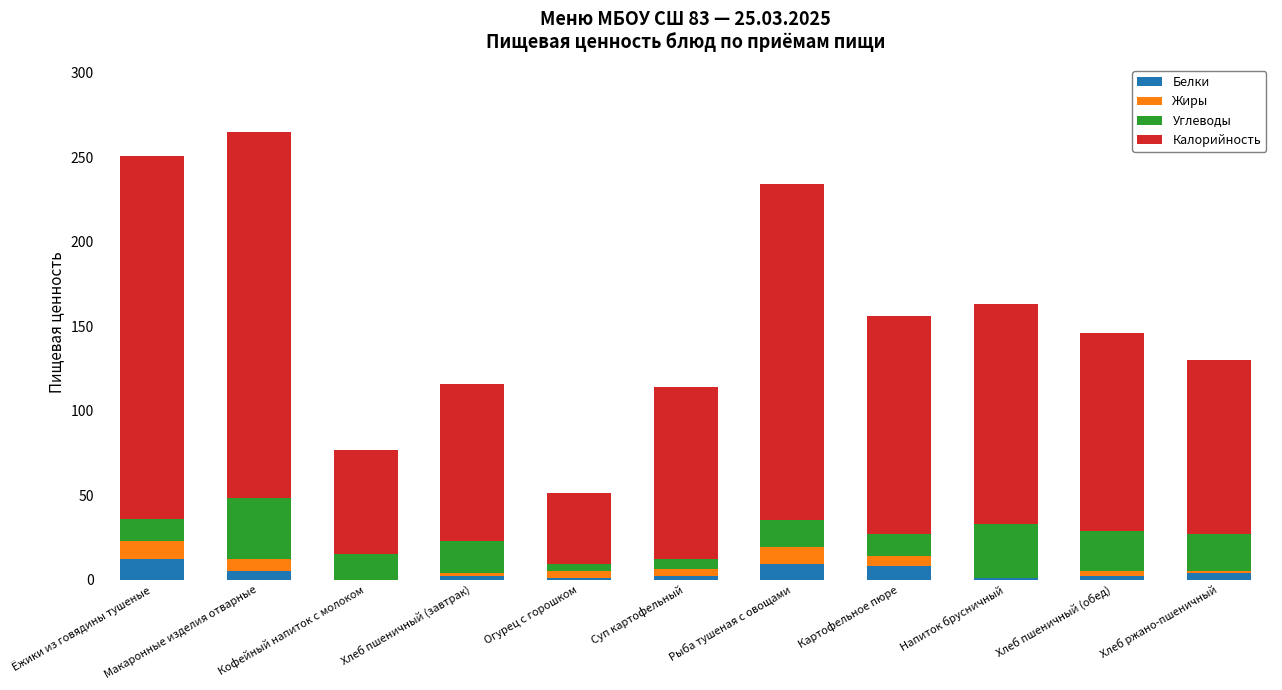

What is the highest value of the Белки series?

12